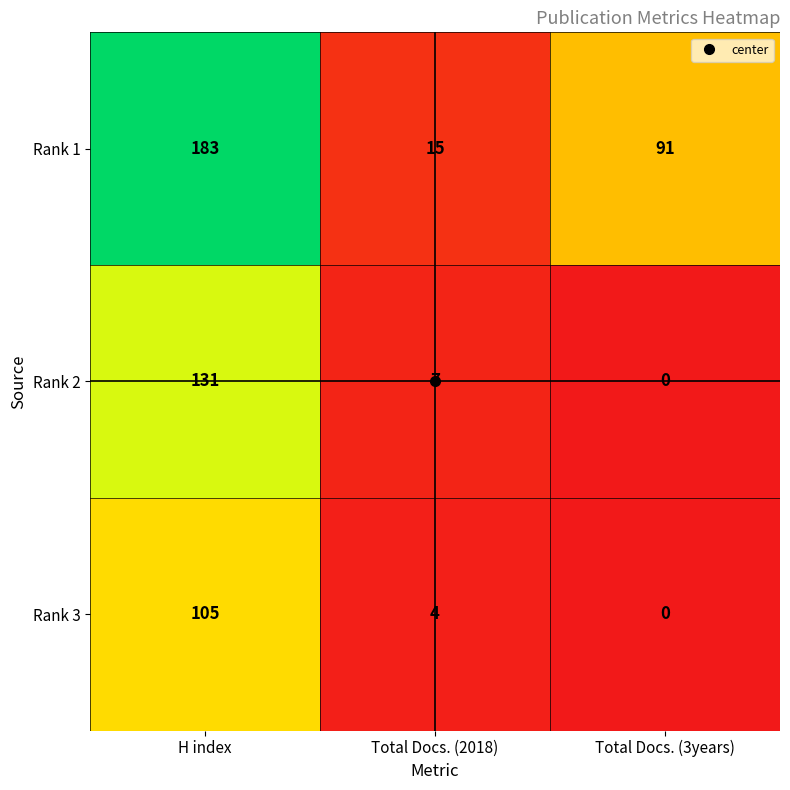

What is the difference between the highest and lowest values at Total Docs. (3years)?

91